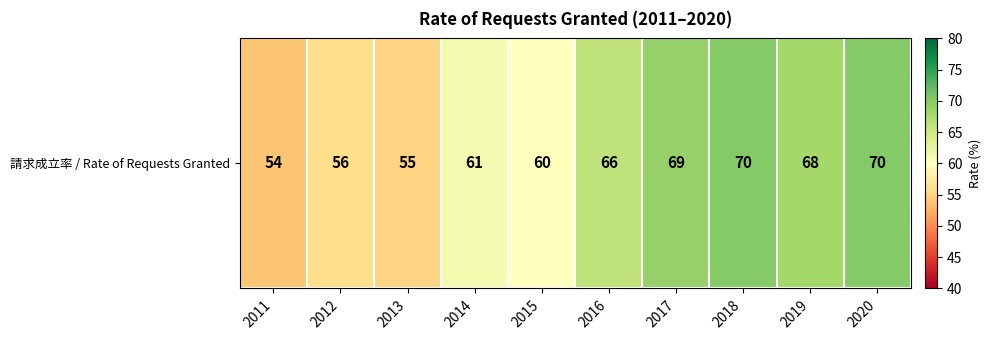

True or false: the data shows 70 at 2018.

True